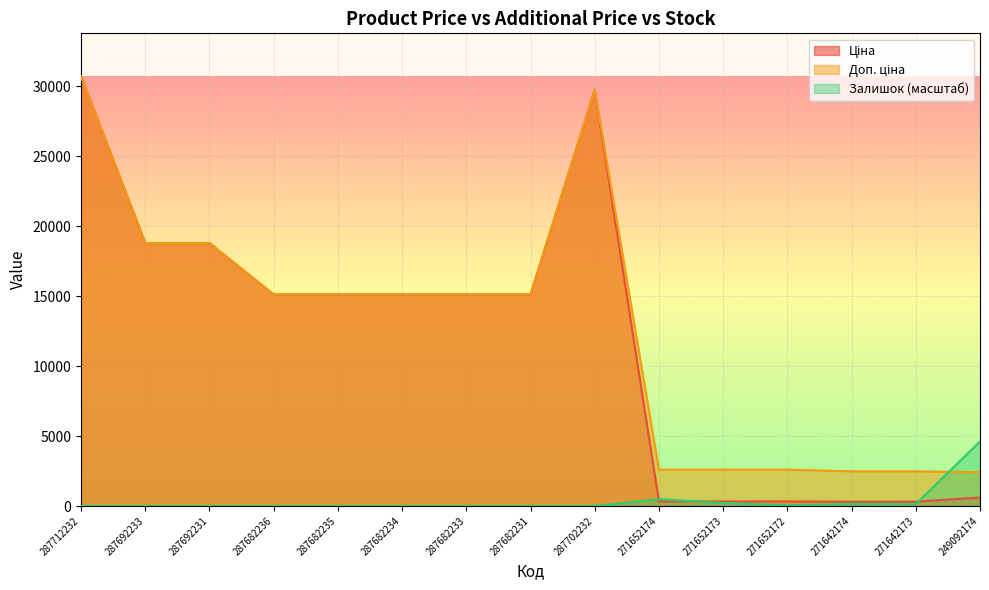

What is the sum of all Залишок values?

5654.7